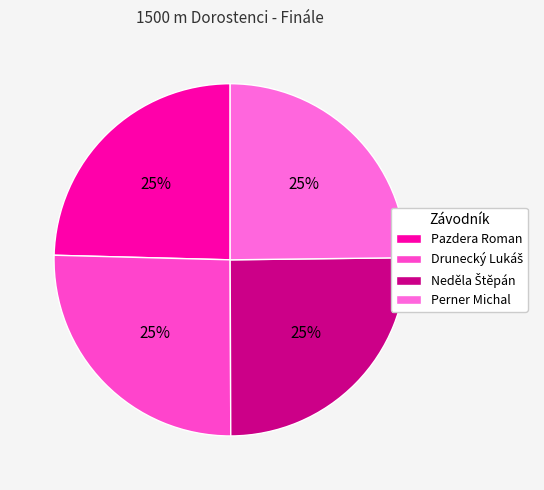

The Drunecký Lukáš slice represents 25% of the pie. True or false?

True